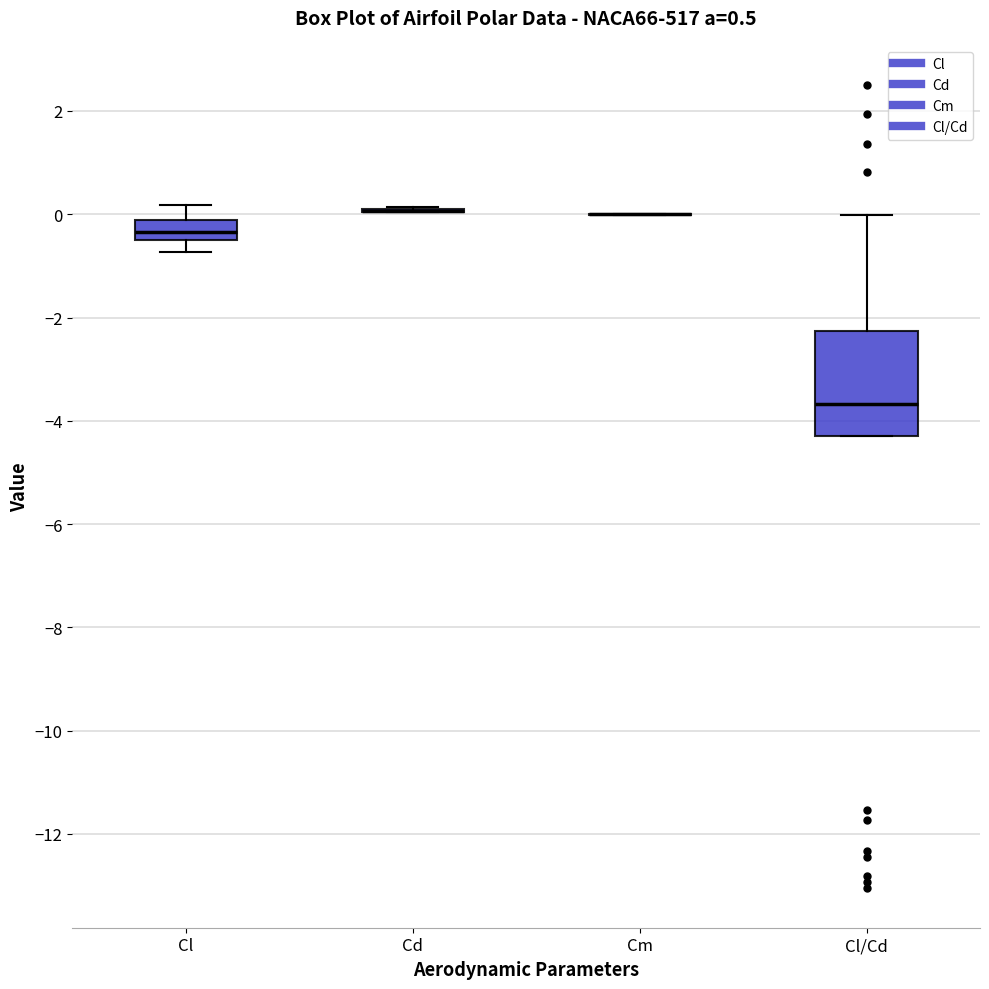

Which box is the tallest, from its lower edge to its upper edge?

Cl/Cd